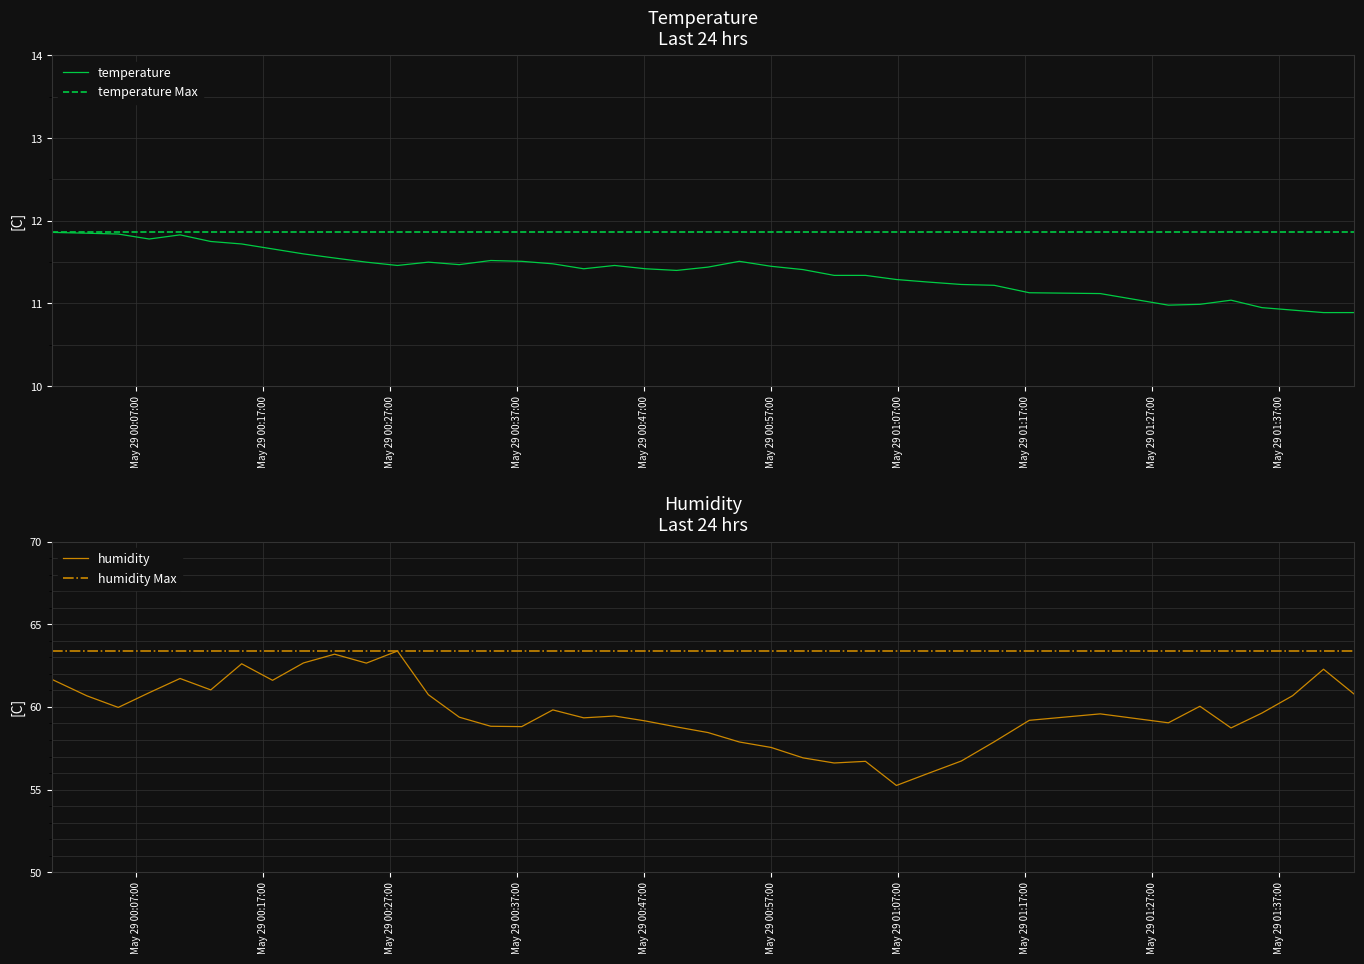

Which series has the widest spread of values?

humidity